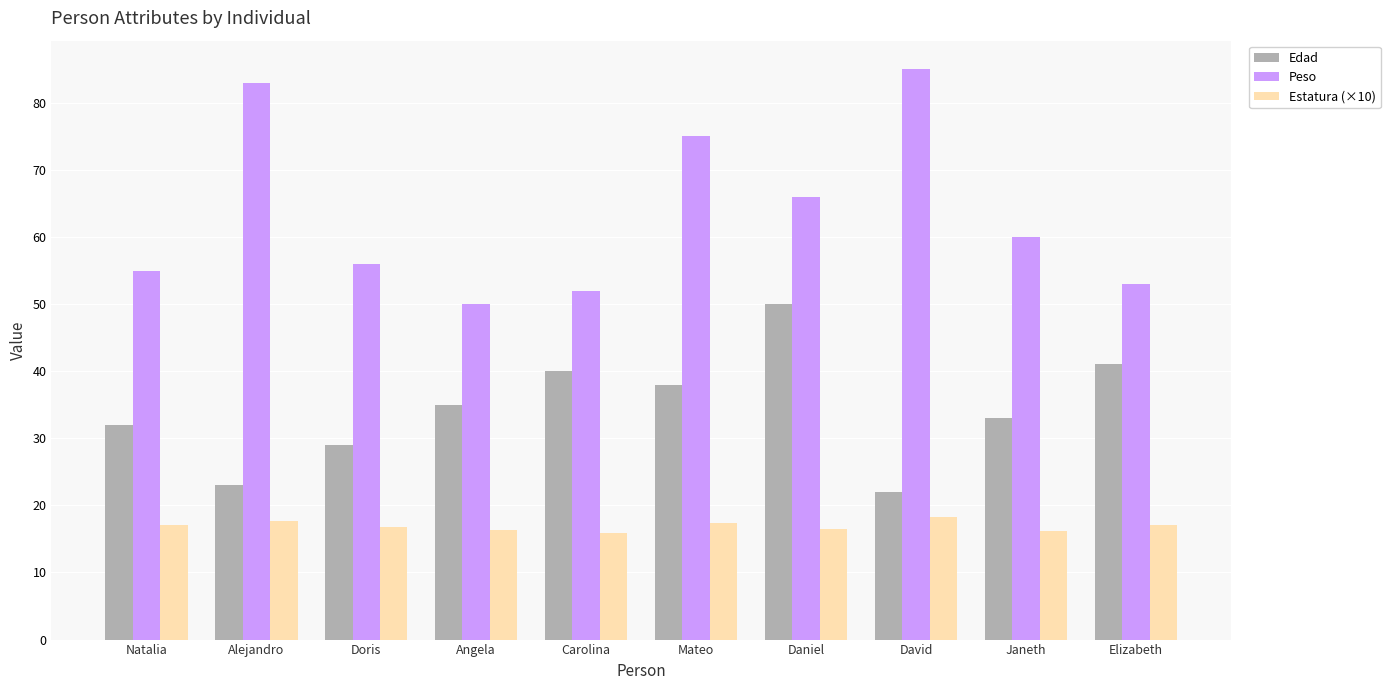

At which label is Edad closest to 36?

Angela